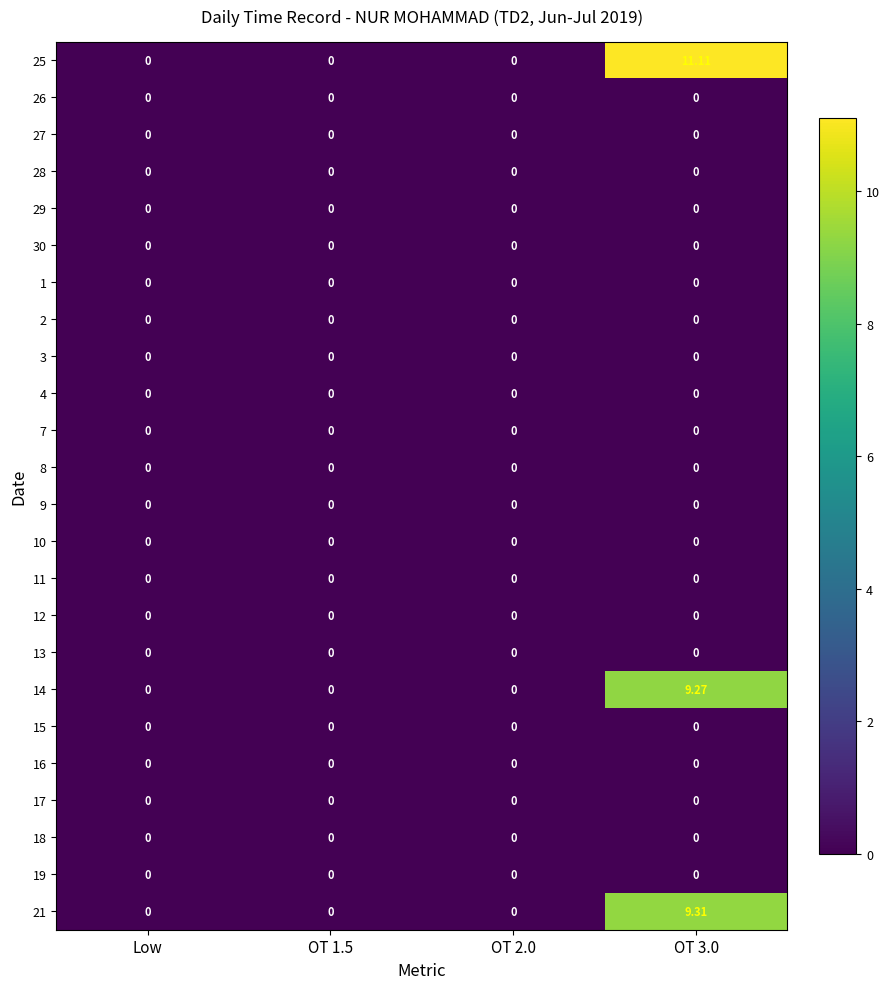

Which series has the widest spread of values?

25